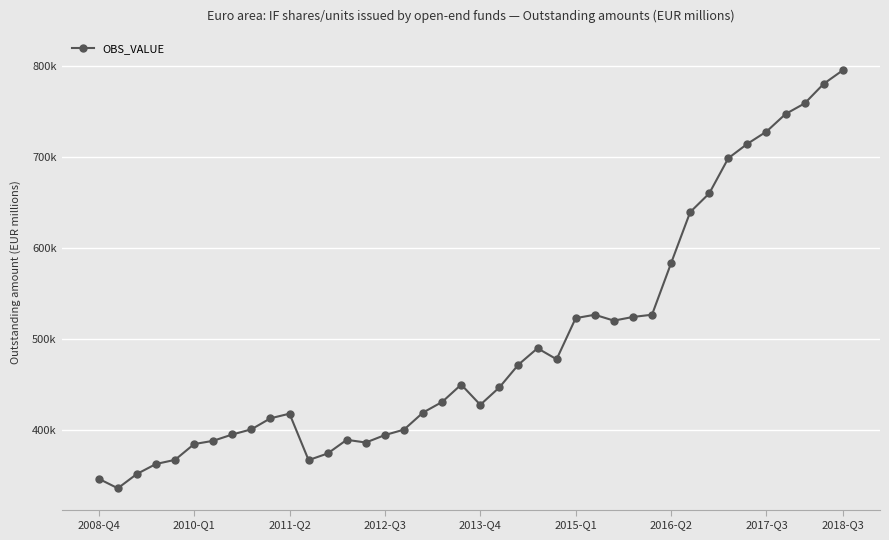

True or false: the data has more than 0 interior local peaks.

True